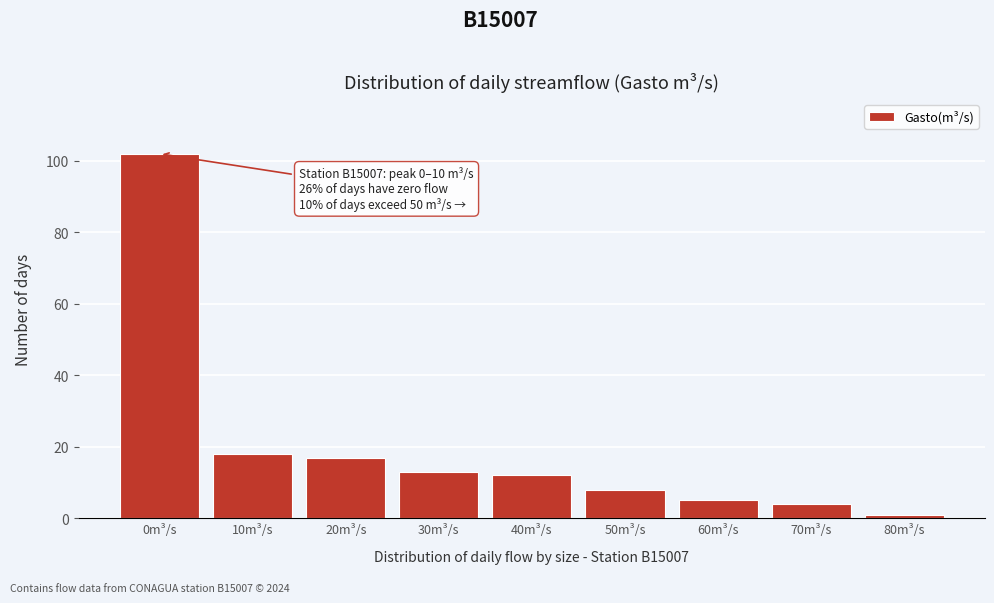

Reading left to right, what are all the values shown in this chart?

102	18	17	13	12	8	5	4	1